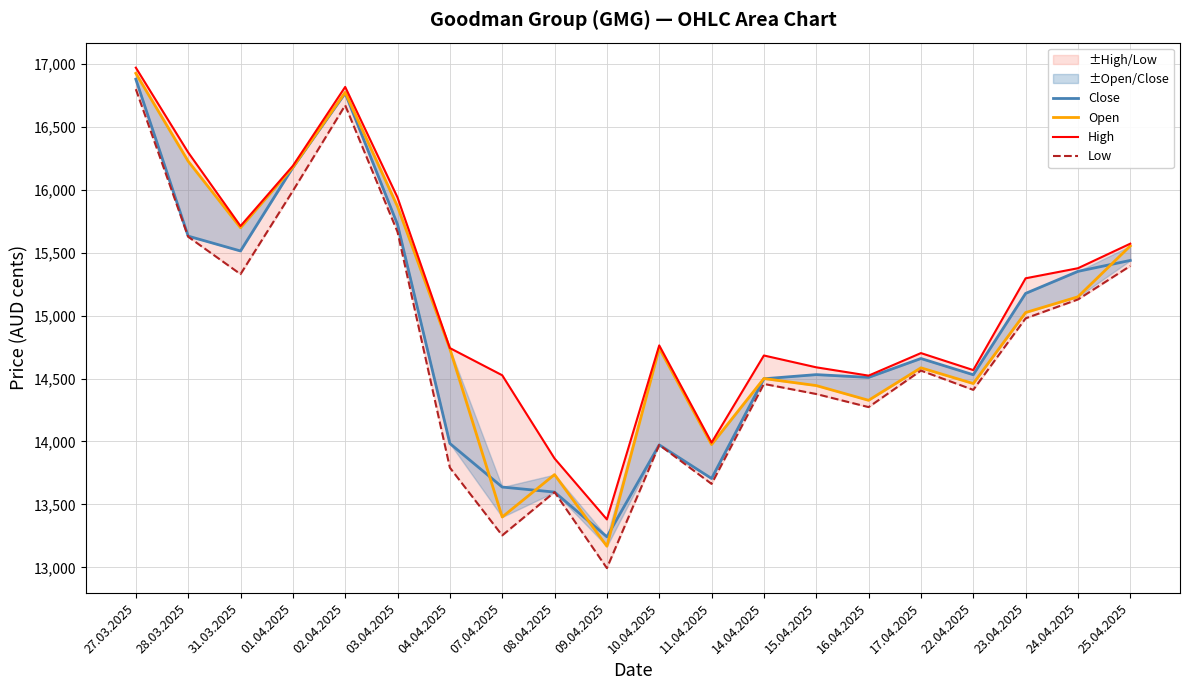

What position from the left is 23.04.2025?

18